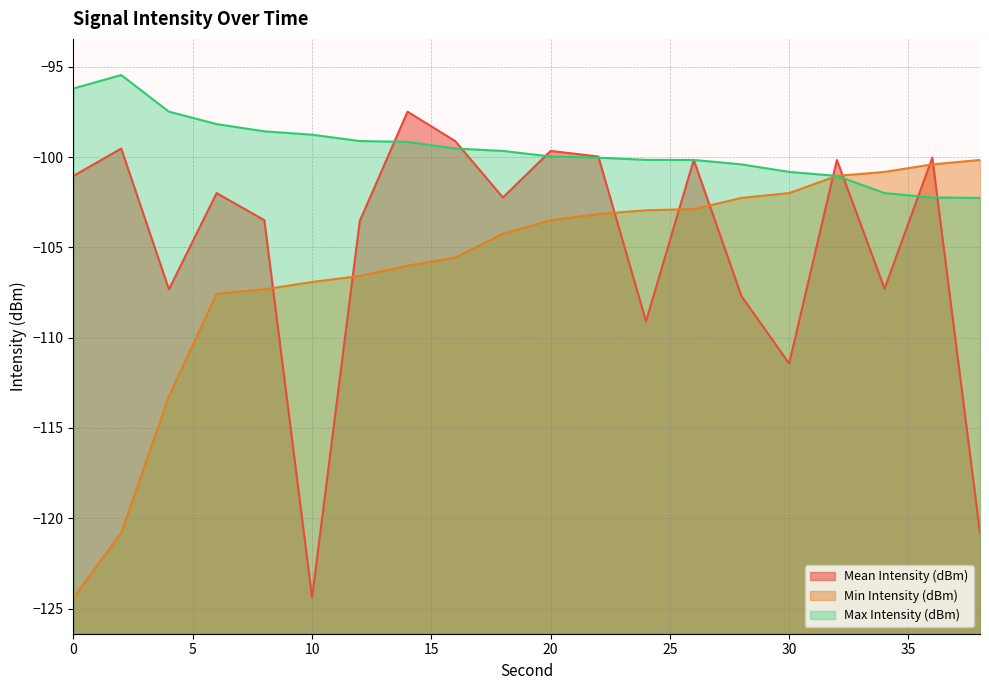

Reading right to left, extract all data points from this chart.

Mean Intensity (dBm): -120.8	-100.0	-107.3	-100.2	-111.4	-107.7	-100.2	-109.1	-100.0	-99.7	-102.2	-99.1	-97.5	-103.5	-124.4	-103.5	-102.0	-107.3	-99.5	-101.0
Min Intensity (dBm): -100.2	-100.4	-100.8	-101.0	-102.0	-102.3	-102.9	-102.9	-103.2	-103.5	-104.3	-105.6	-106.0	-106.6	-106.9	-107.3	-107.6	-113.3	-120.8	-124.4
Max Intensity (dBm): -102.3	-102.2	-102.0	-101.0	-100.8	-100.4	-100.2	-100.2	-100.0	-100.0	-99.7	-99.5	-99.2	-99.1	-98.8	-98.6	-98.2	-97.5	-95.5	-96.2